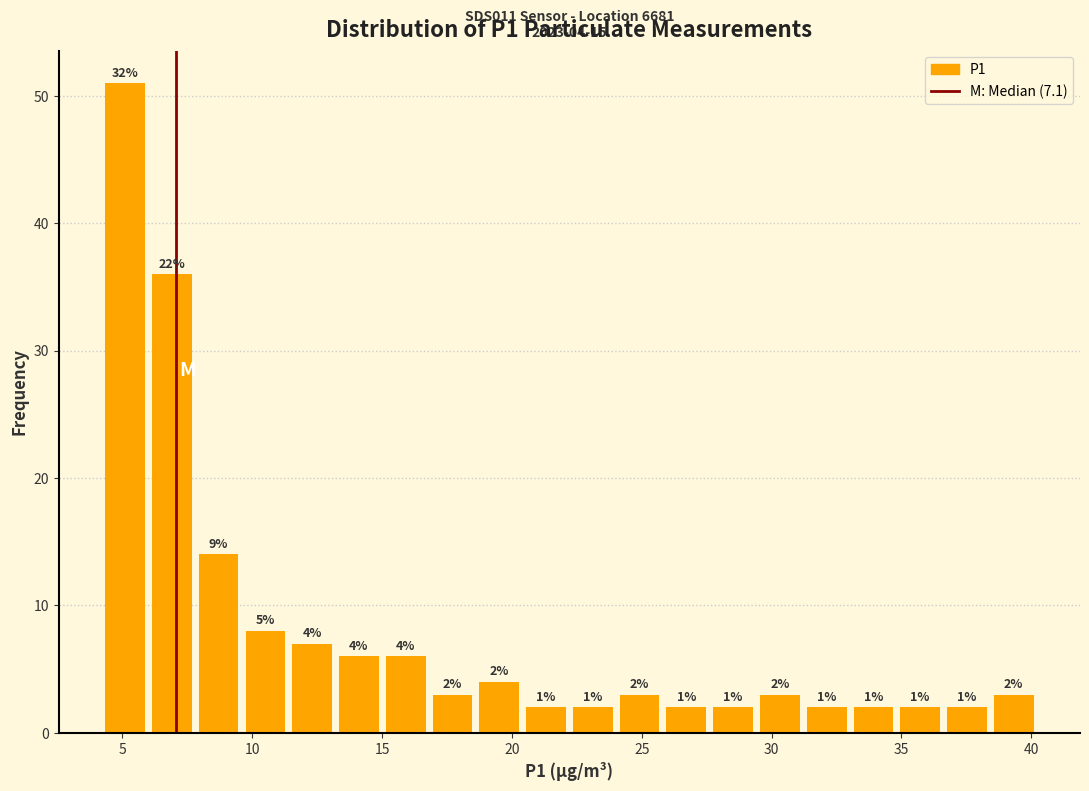

Read against the x-axis, roughly where is the centre of the tallest bar?

5.0